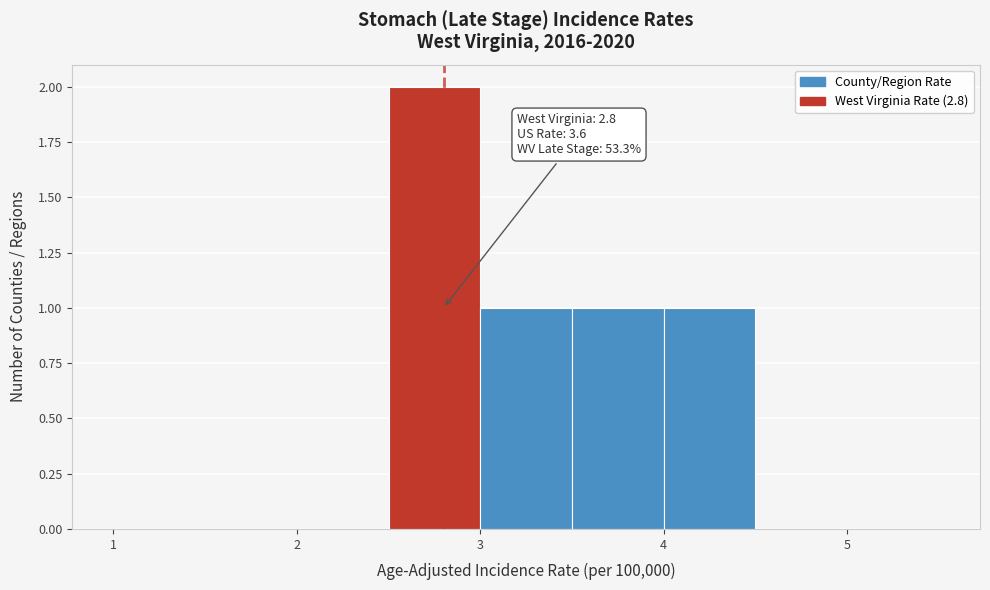

Which range on the x-axis has the tallest bar?

2.5 to 3.0